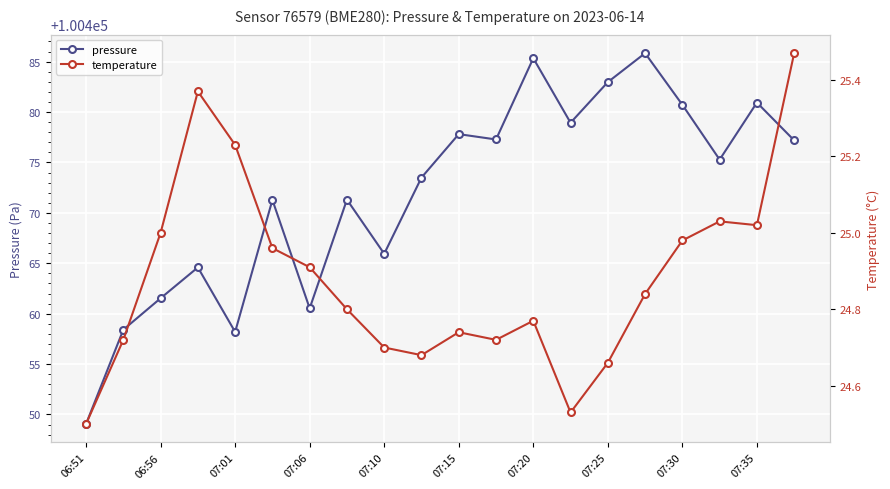

Where is the first local minimum for pressure?

07:01